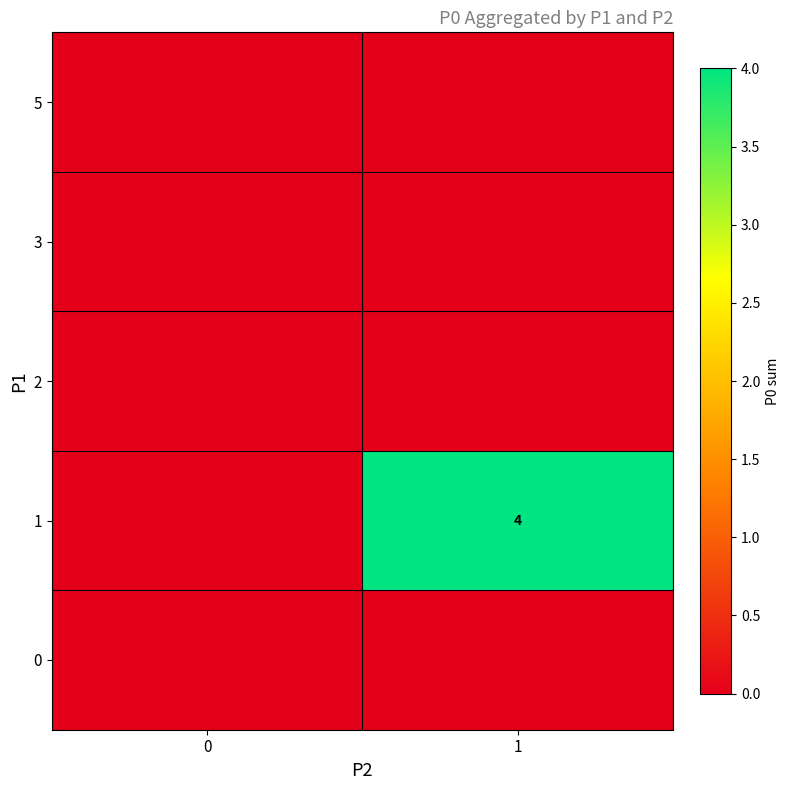

Is it true that 1 equals 6 at 1?

False